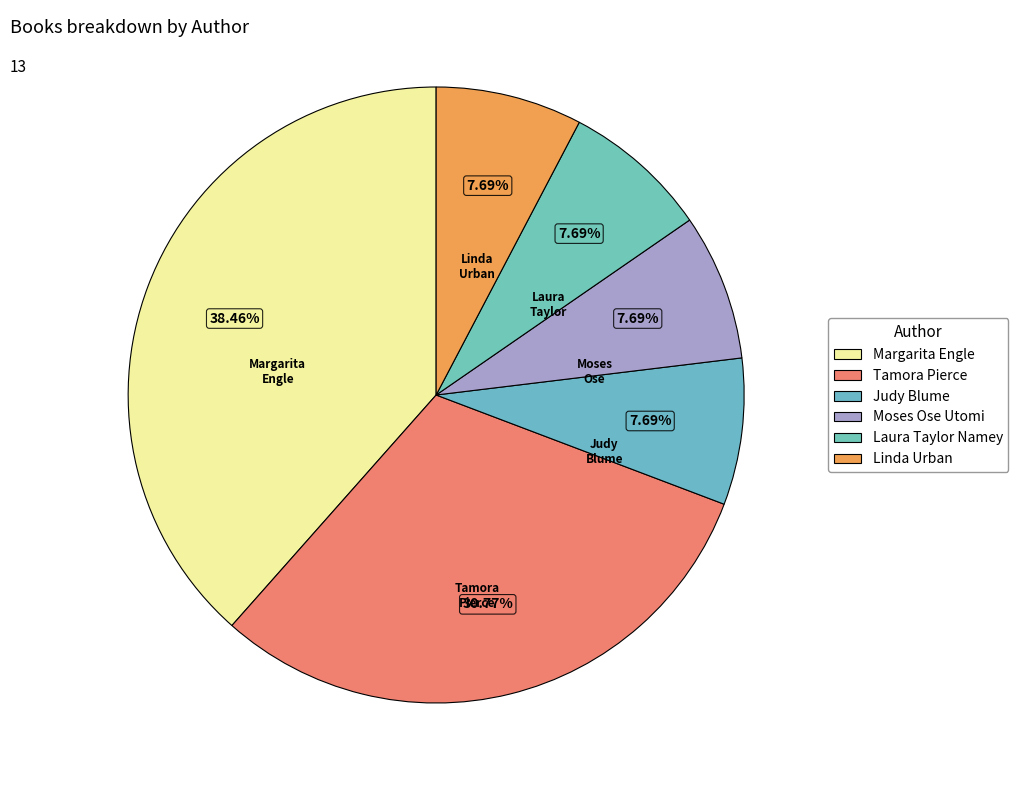

Count the number of slices in the pie.

6